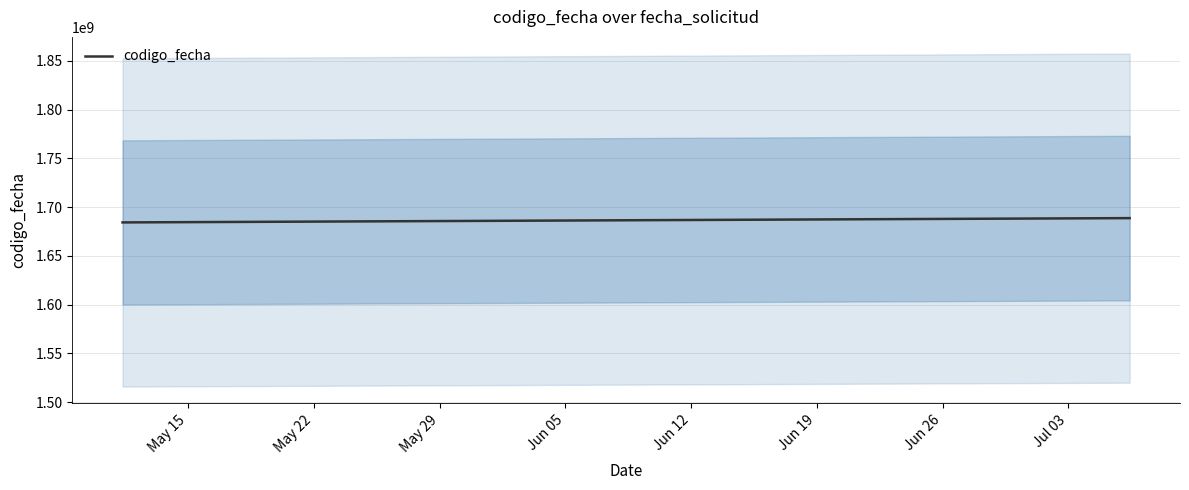

What is the average value?

1687092270